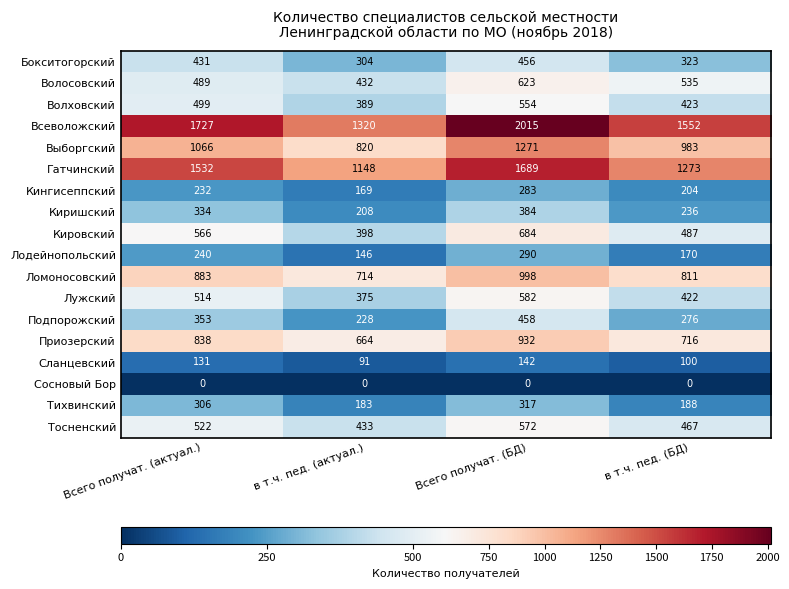

What is the difference between the highest and lowest values at Всего получат. (БД)?

2015